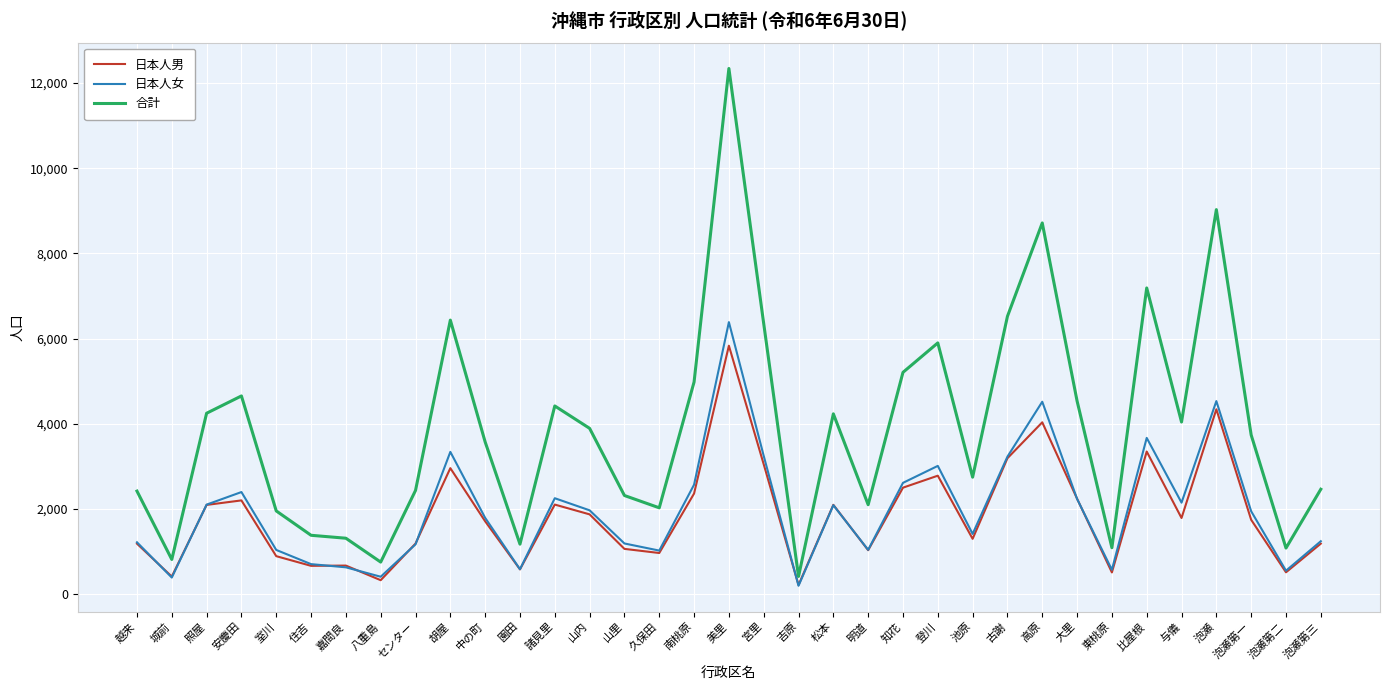

Rank the series by their maximum value, from highest to lowest.

合計, 日本人女, 日本人男